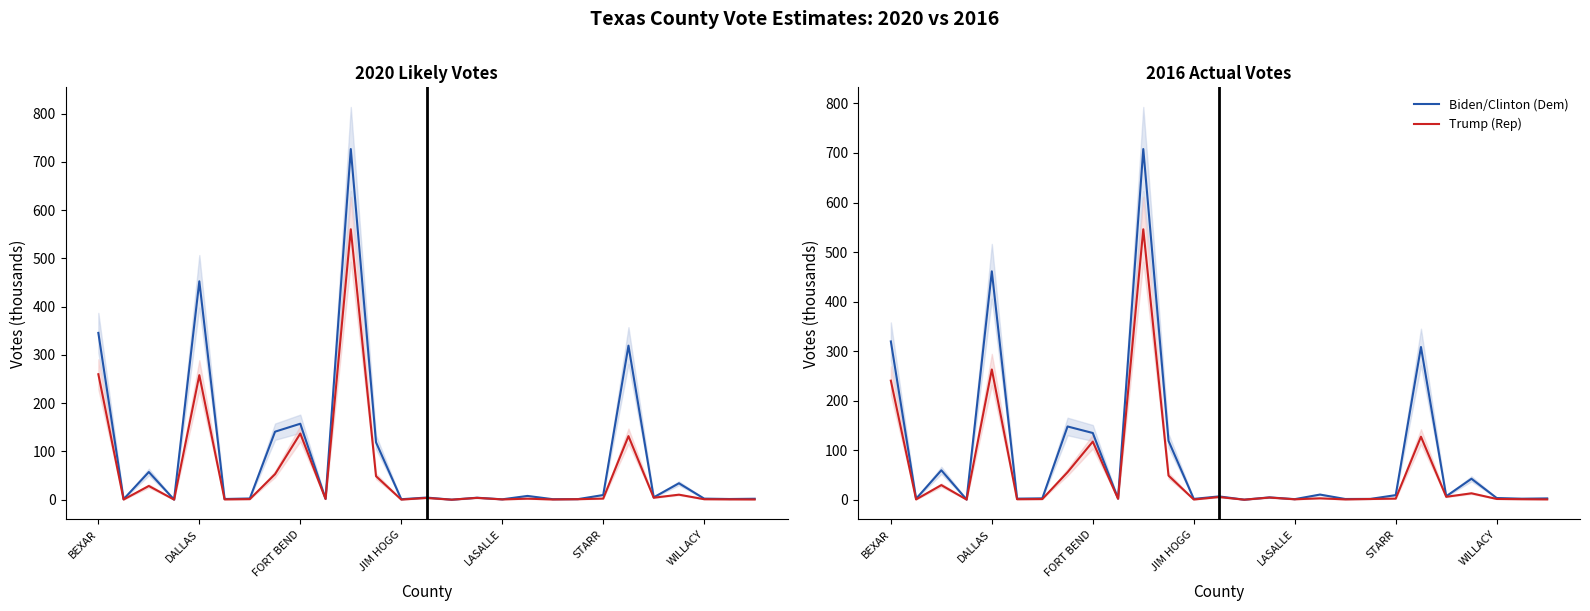

List the labels in order of Biden/Clinton (Dem) value, smallest first.

14, JIM HOGG, 16, 18, 12, 19, DALLAS, 25, STARR, 9, 26, WILLACY, 24, 15, 13, 22, 20, 17, 23, FORT BEND, 11, 8, 7, 21, BEXAR, LASALLE, 10